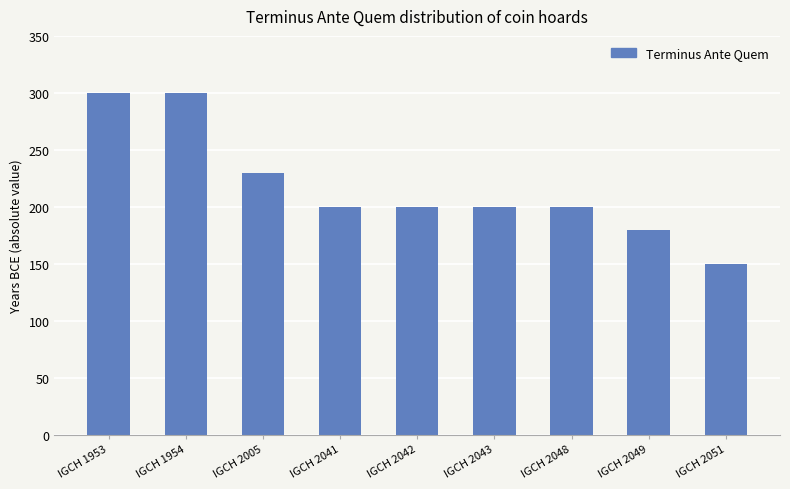

What is the difference between the maximum and minimum values?

150